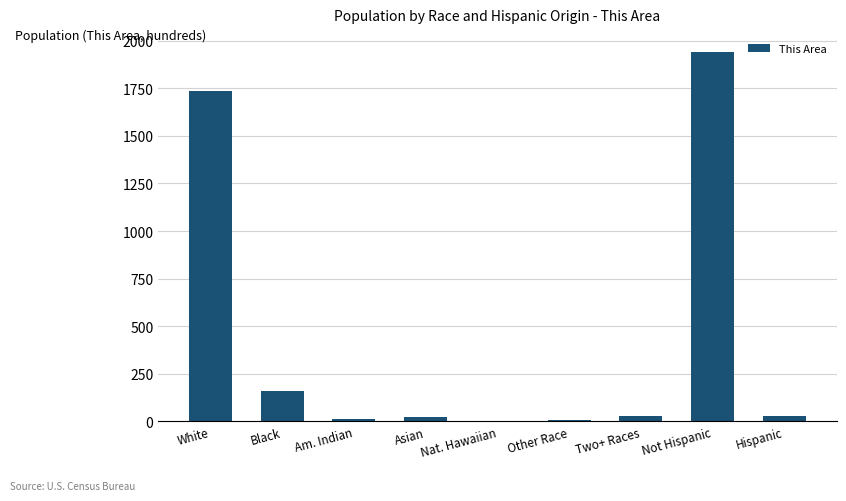

What is the greatest value displayed?

1938